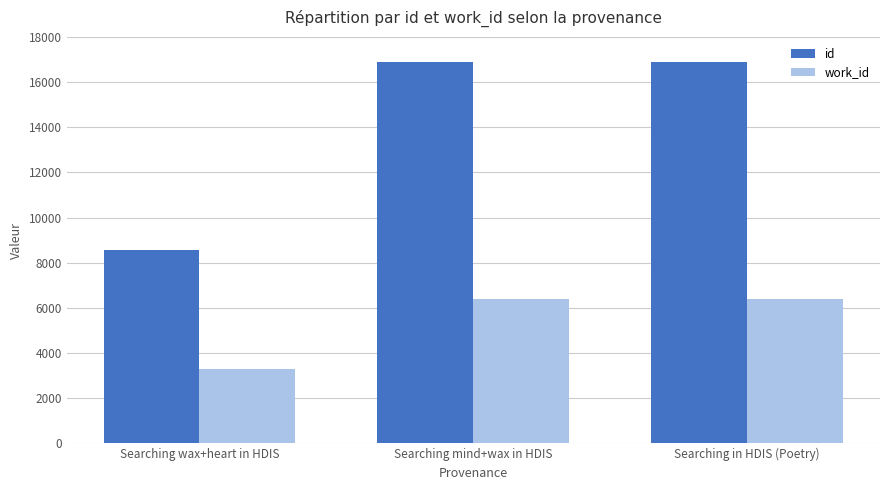

What is the greatest value displayed?

16882